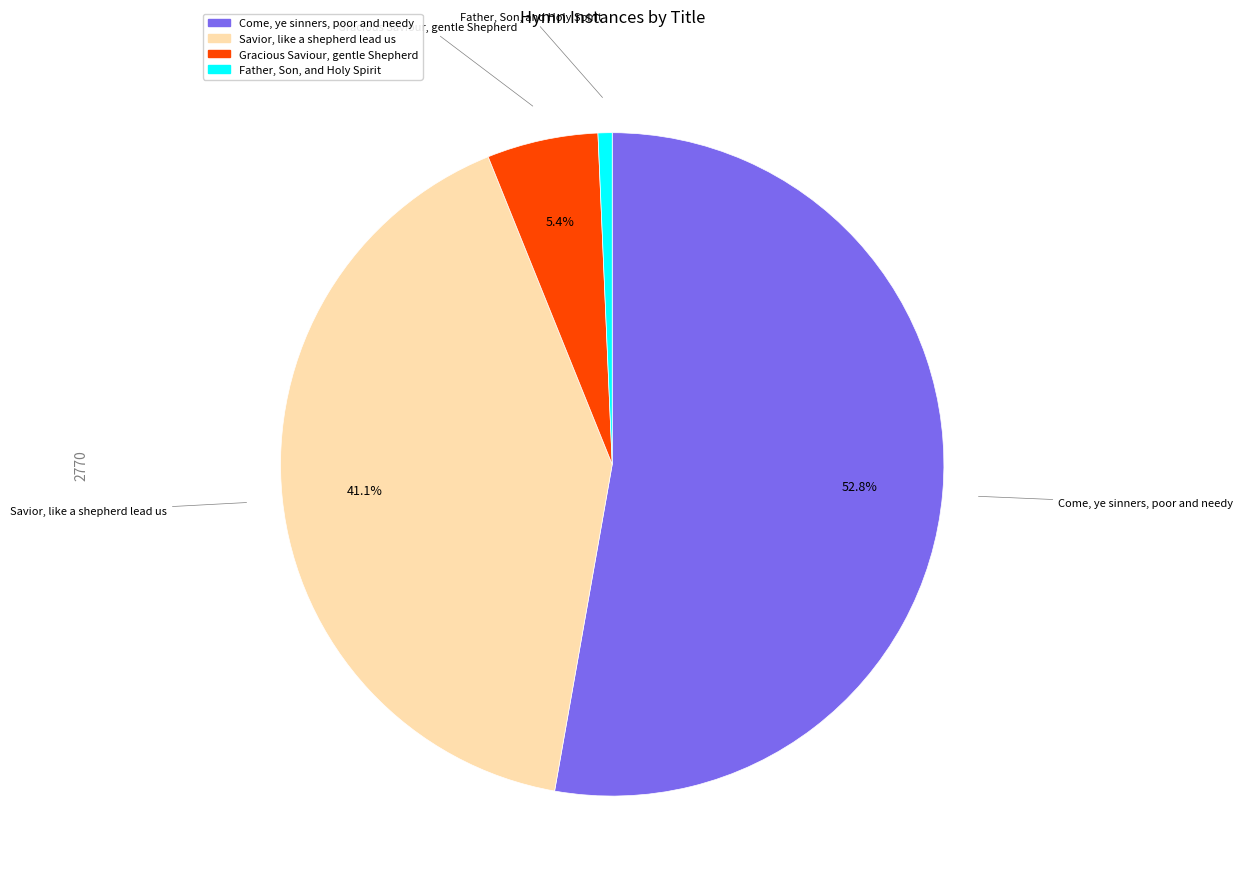

Rank the categories by value from highest to lowest.

Come, ye sinners, poor and needy, Savior, like a shepherd lead us, Gracious Saviour, gentle Shepherd, Father, Son, and Holy Spirit